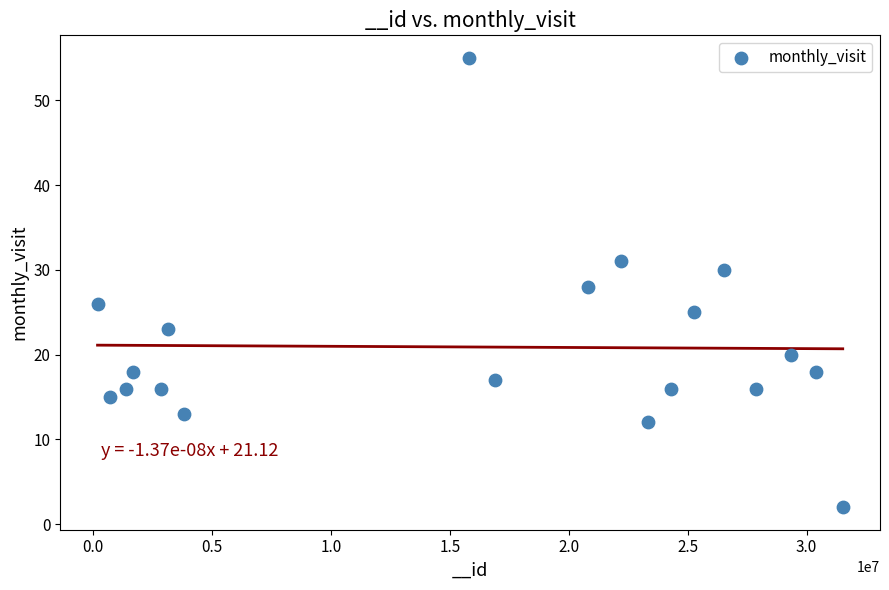

What is the range of Y values (max minus min)?

53